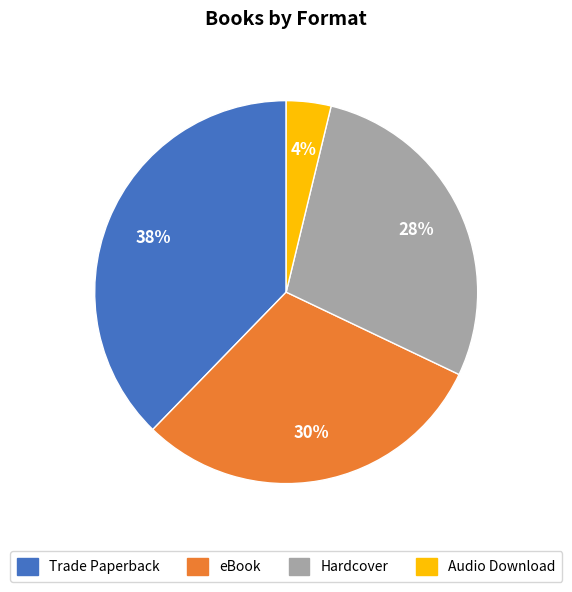

Do Hardcover and Audio Download together represent more than half of the pie?

No